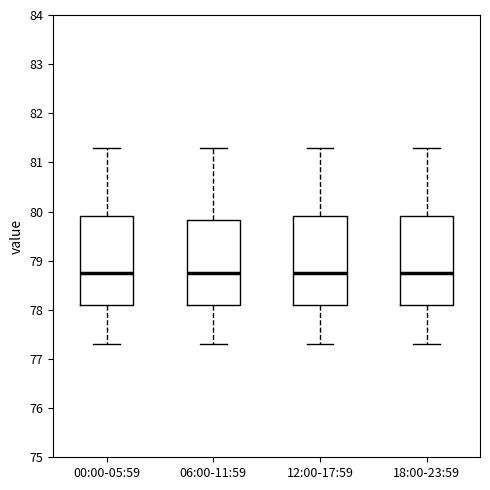

Reading left to right, read every box against the y-axis: the position of its median line, the range the box covers, and the ends of its whiskers. The values are not printed on the chart, so give them approximately, as read against the axis.

00:00-05:59: median 78.8, box 78.1 to 79.9, whiskers 77.3 to 81.3
06:00-11:59: median 78.8, box 78.1 to 79.8, whiskers 77.3 to 81.3
12:00-17:59: median 78.8, box 78.1 to 79.9, whiskers 77.3 to 81.3
18:00-23:59: median 78.8, box 78.1 to 79.9, whiskers 77.3 to 81.3